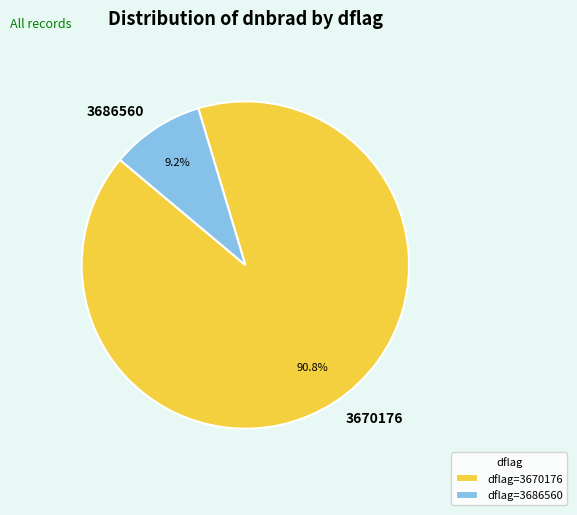

Does 3686560 account for over 50% of the chart?

No